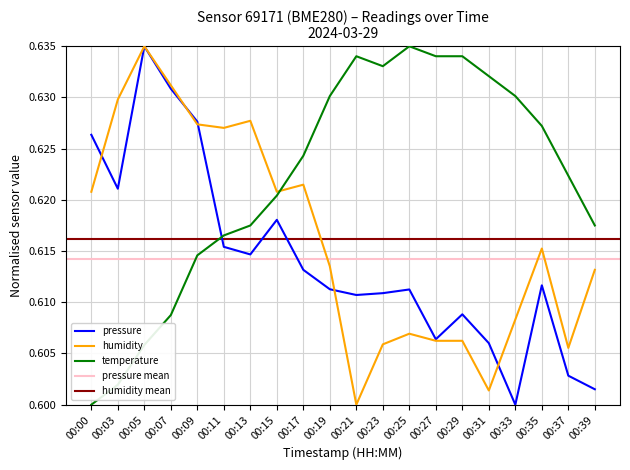

Is the value of temperature at 00:09 greater than the value of pressure at 00:15?

No